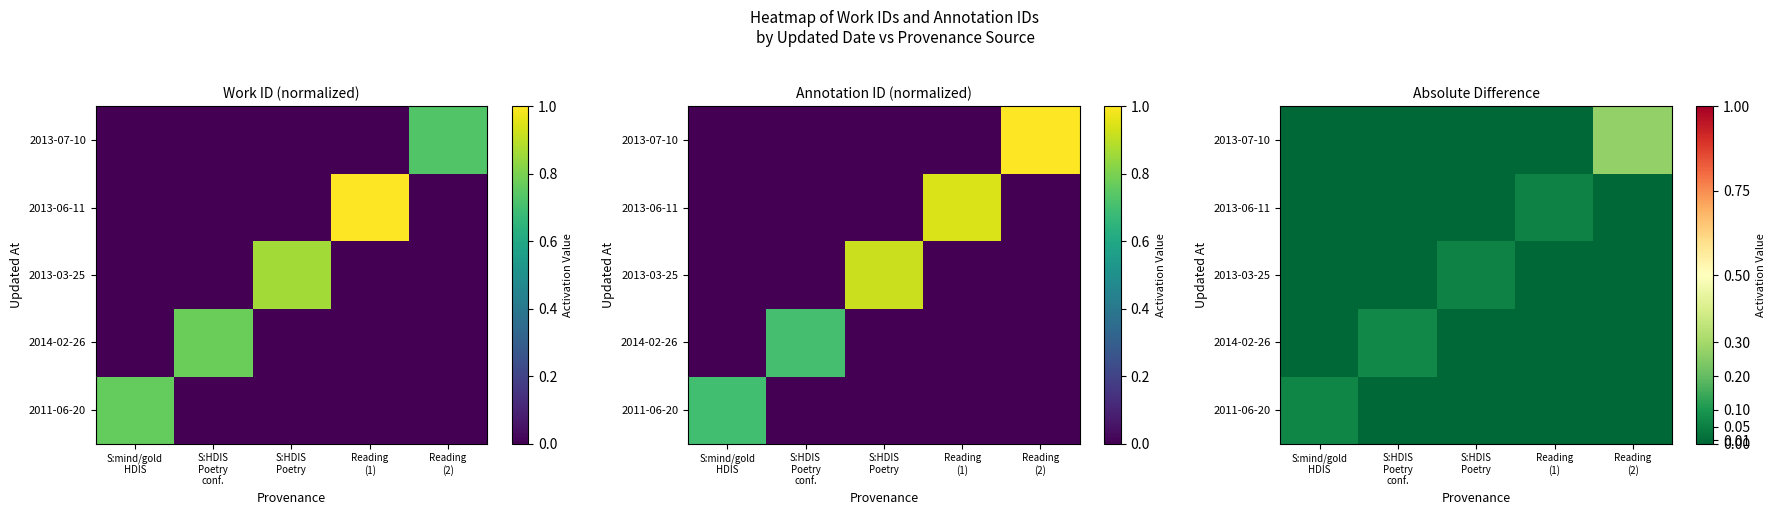

What is the total value across all series at Reading
(1)?

0.1